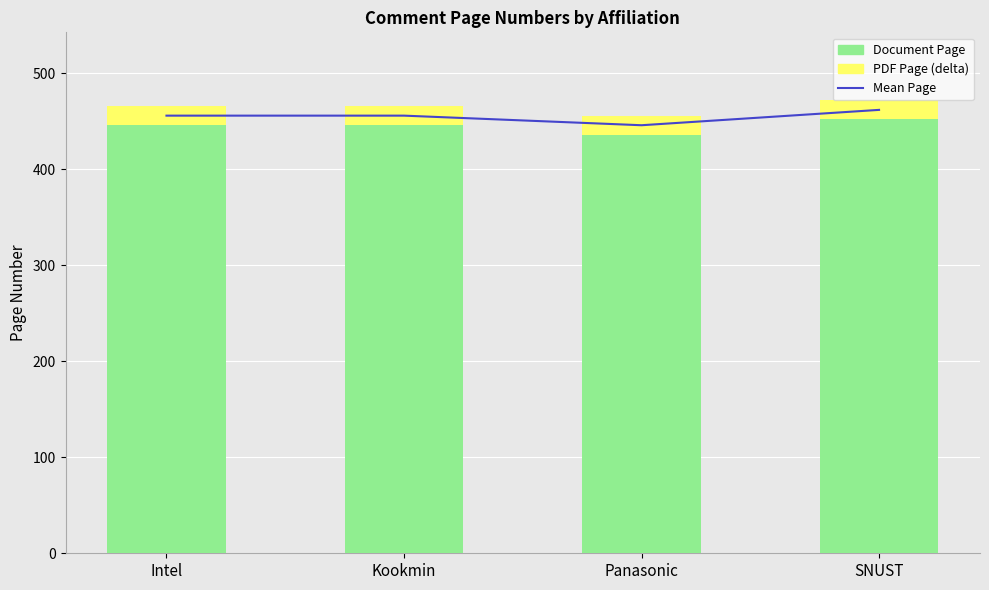

Rank the series at Intel from lowest to highest value.

PDF Page (delta), Document Page, Mean Page